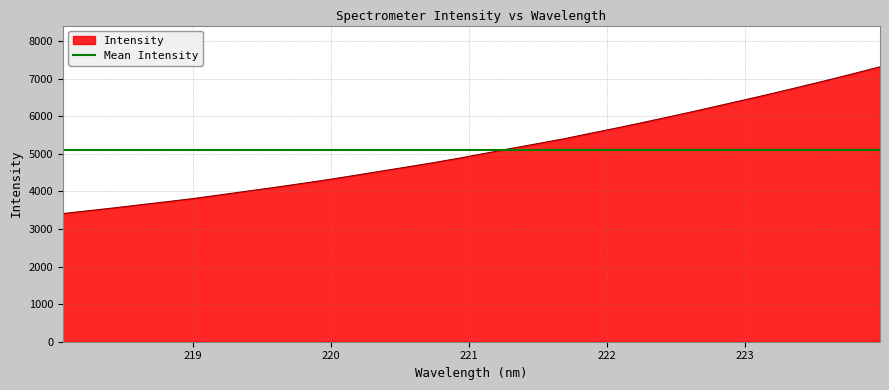

What position from the left is 223.9802?

32